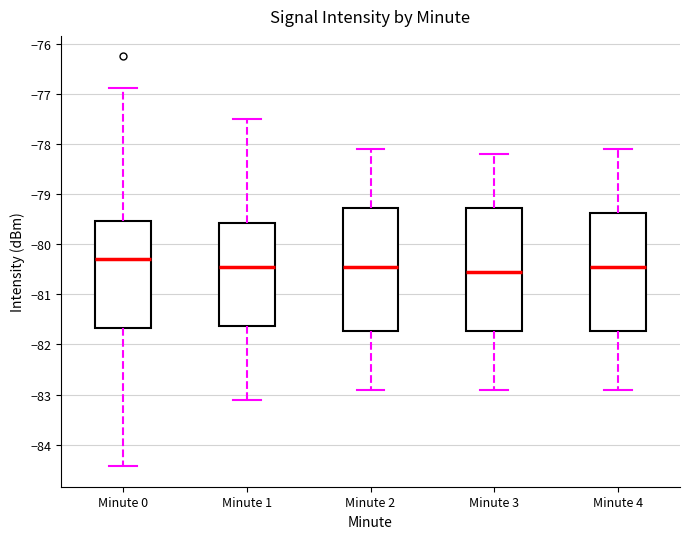

Which box's median line is the highest?

Minute 0